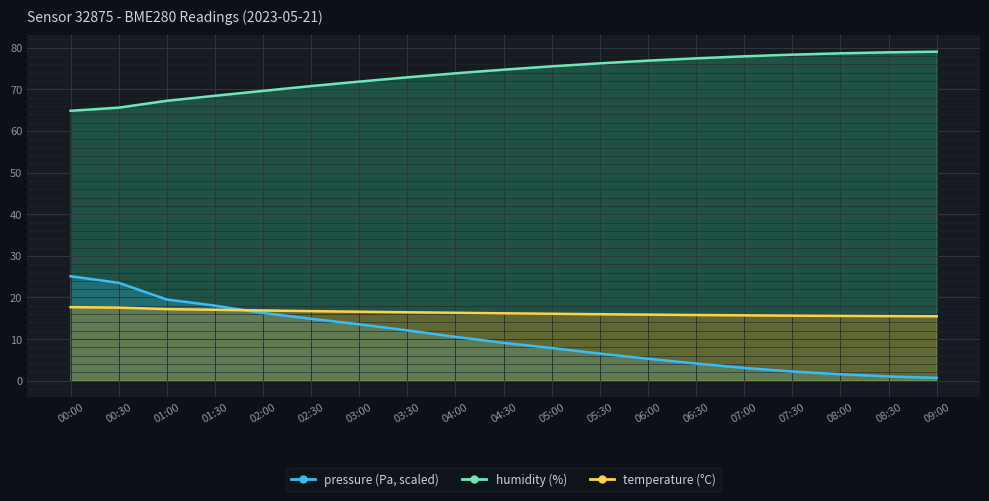

Where is humidity nearest to the value 71?

02:30